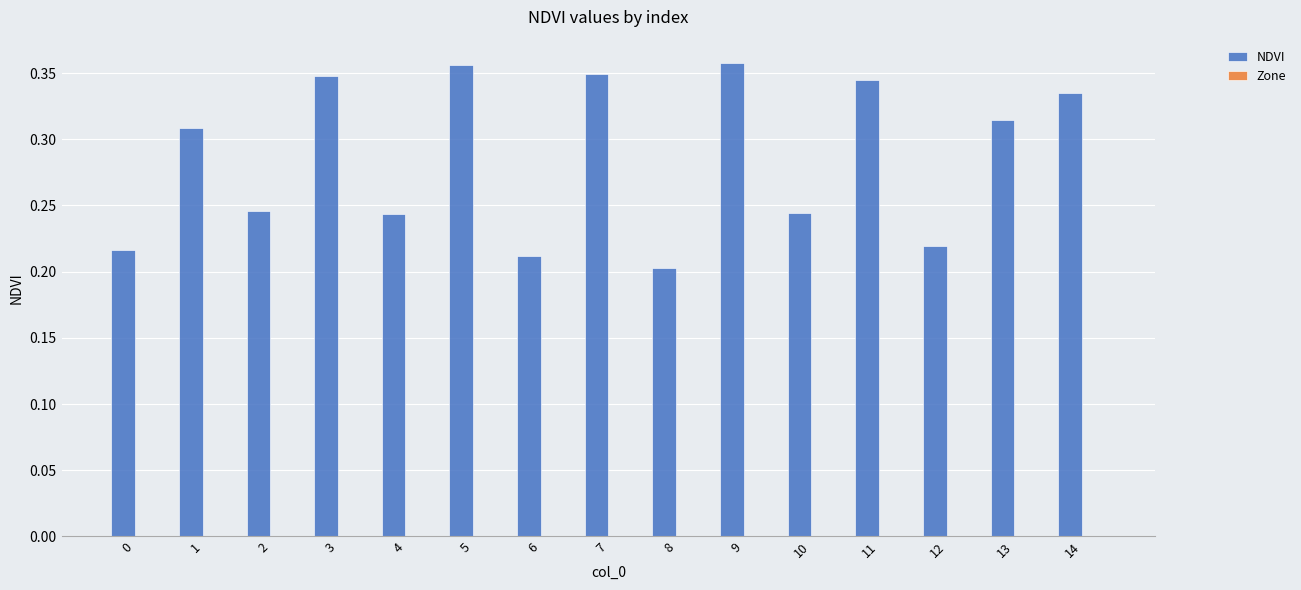

What is the sum of the values at 13 and 11?

0.7